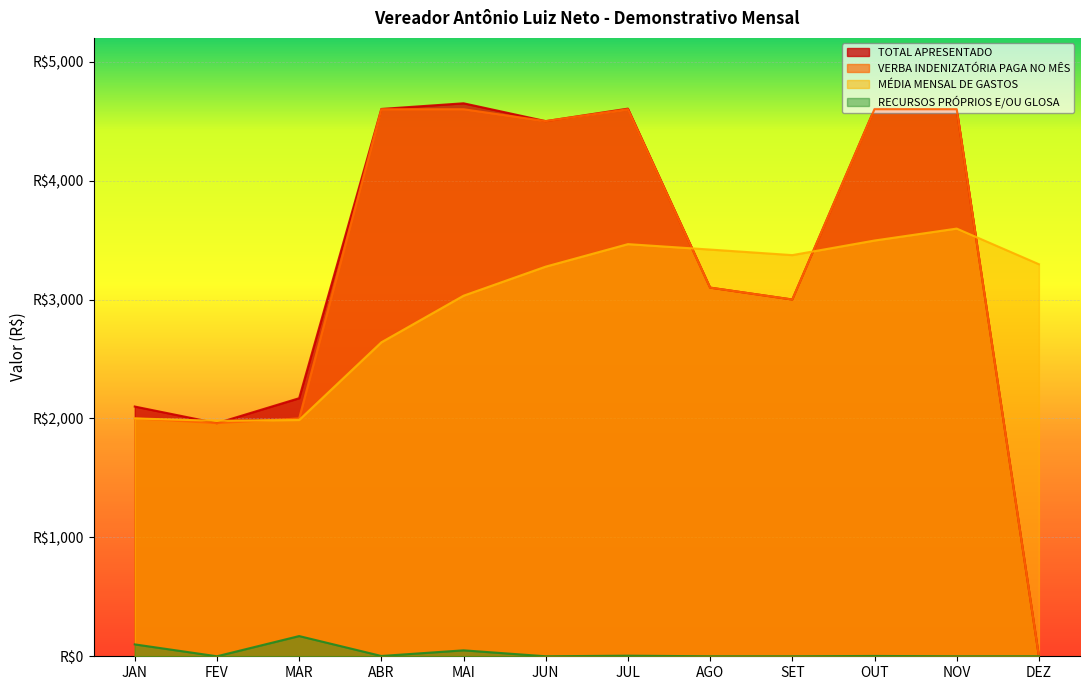

True or false: VERBA INDENIZATÓRIA PAGA NO MÊS and TOTAL APRESENTADO intersect in this chart.

False